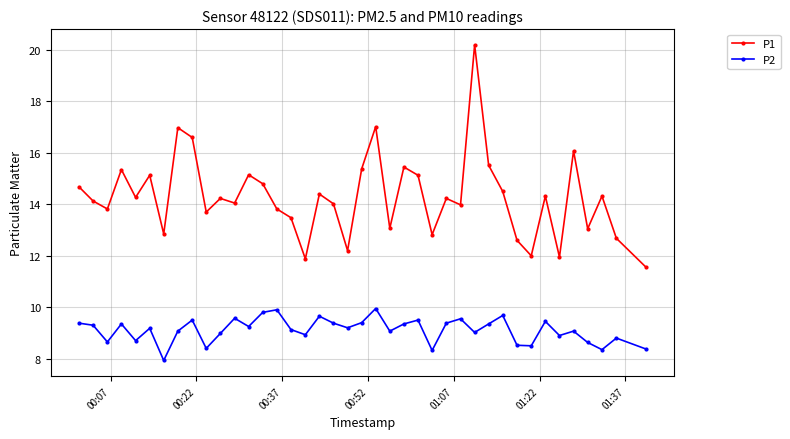

List the series in order of their peak value, highest first.

P1, P2